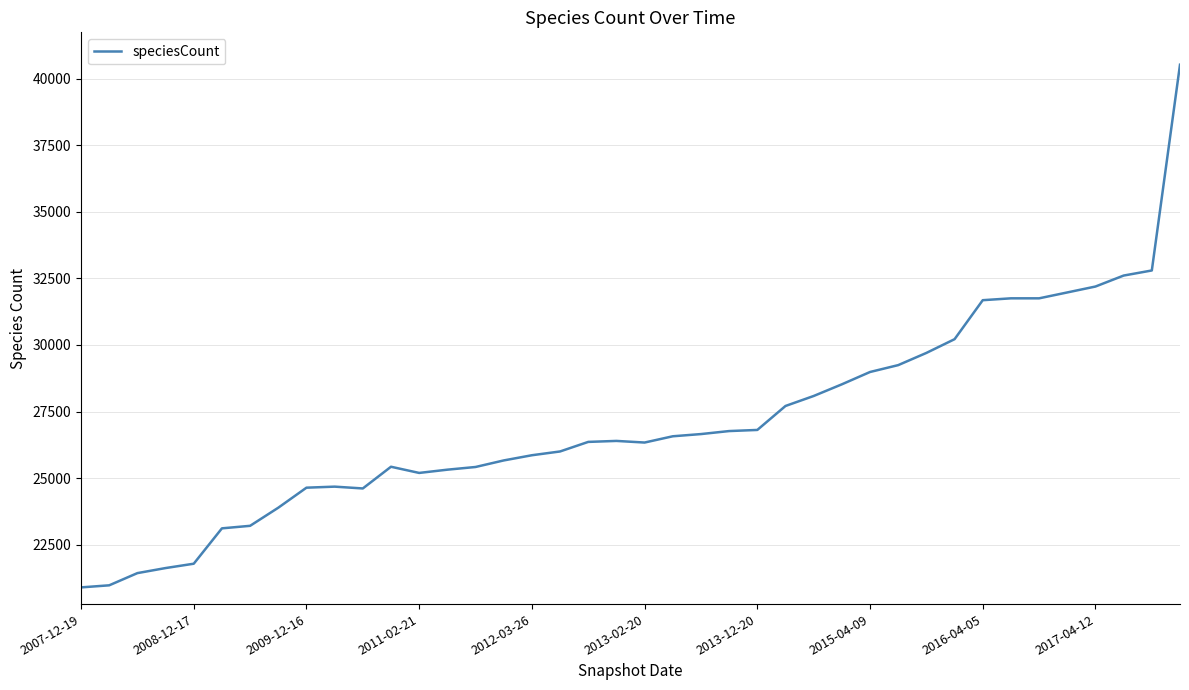

What is the smallest value displayed?

20896